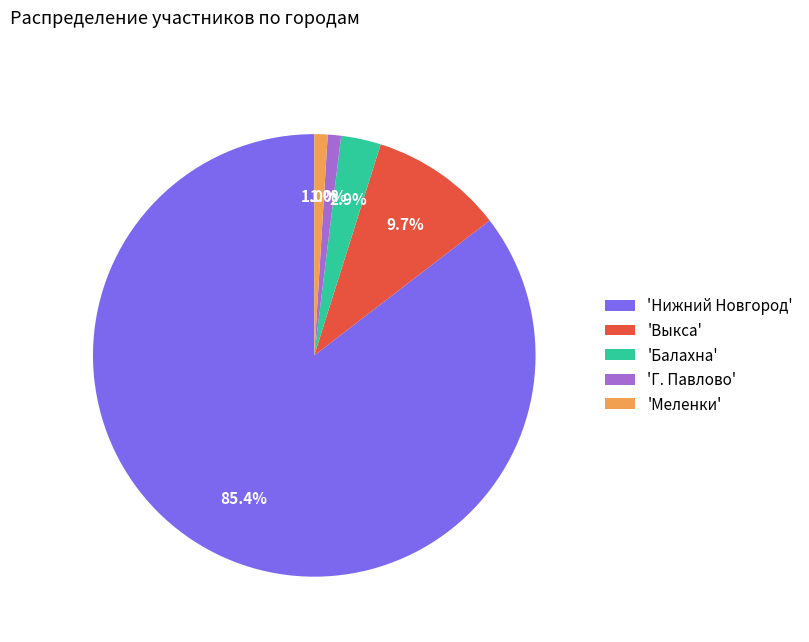

What is the total percentage of 'Нижний Новгород' and 'Выкса'?

95.1%